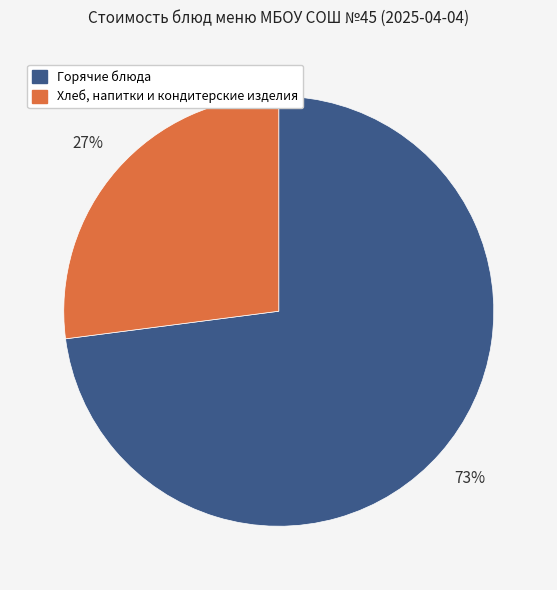

To the nearest percent, what is the average slice percentage?

50%